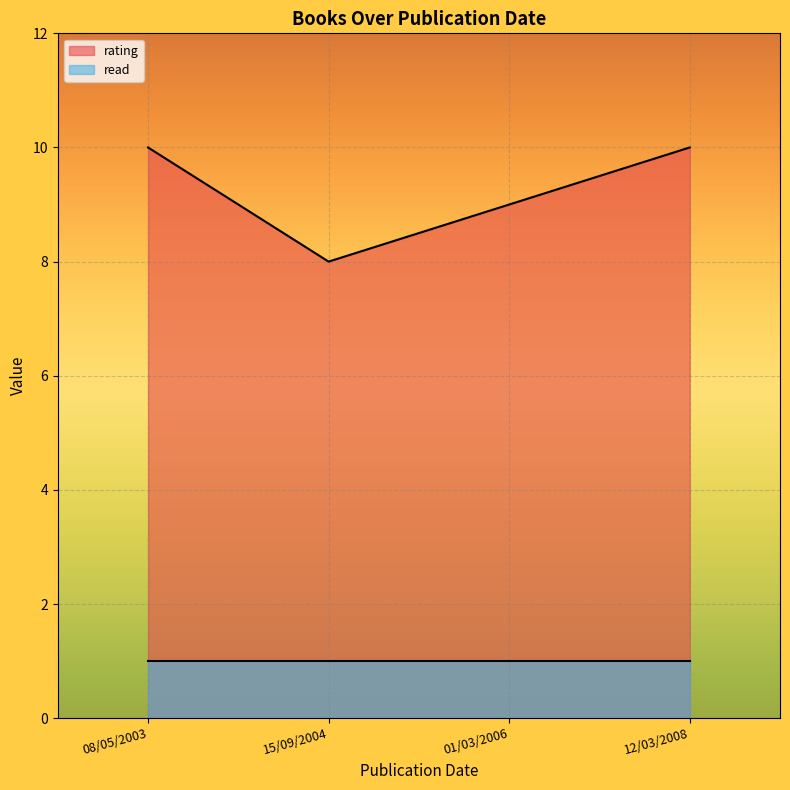

Which series changed the most between 08/05/2003 and 01/03/2006?

rating